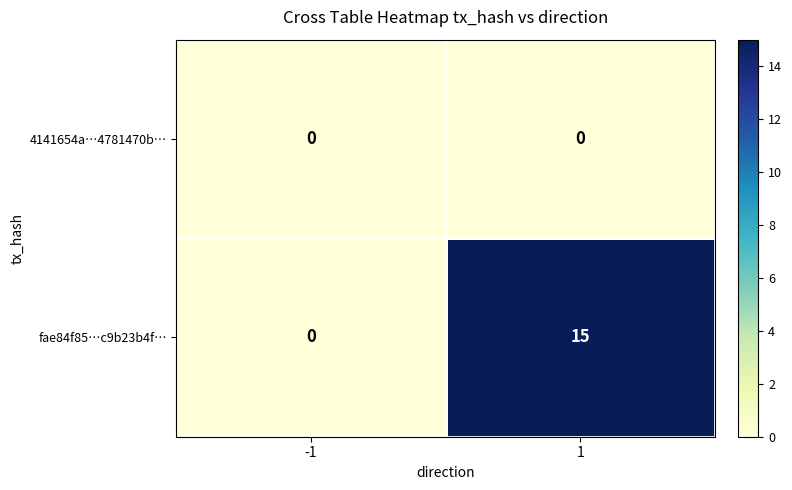

Which series changed the most between -1 and 1?

fae84f85…c9b23b4f…